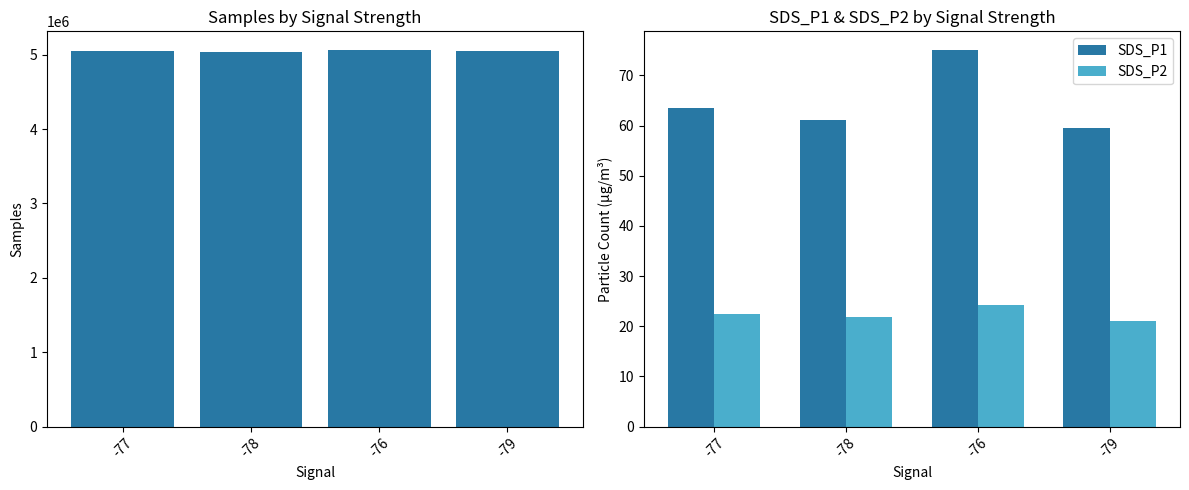

What is the label of the 3rd bar from the right?

-78